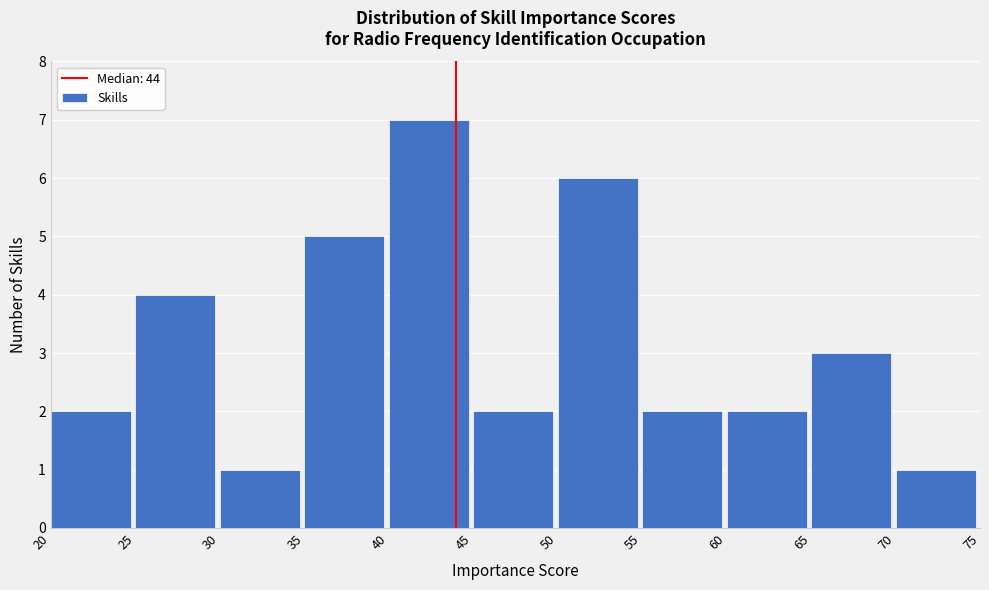

Over which range of the x-axis is the bar tallest?

40 to 45